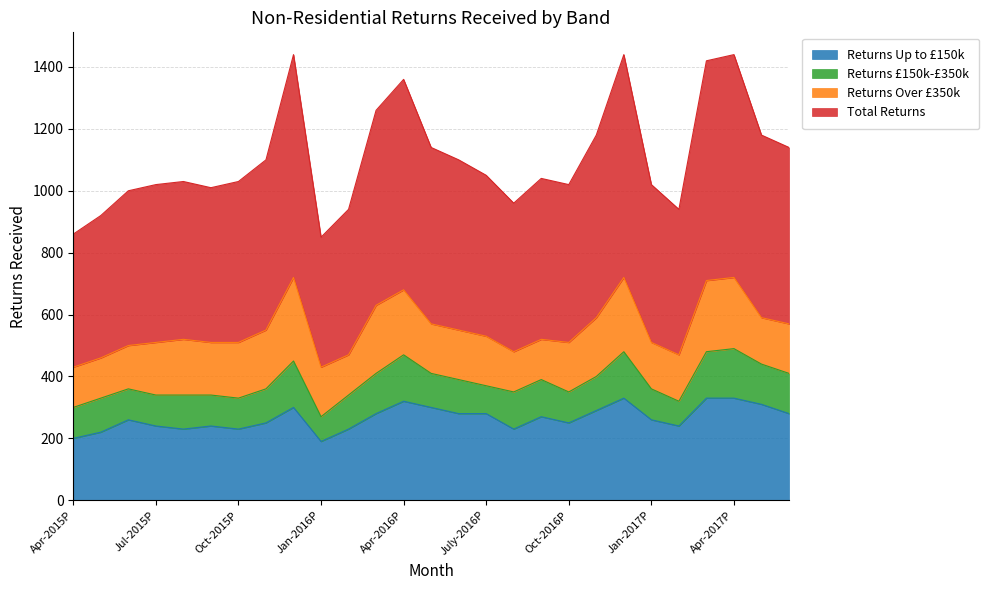

Between Jun-2015P and Nov-2016P, which series saw the biggest shift?

Total Returns